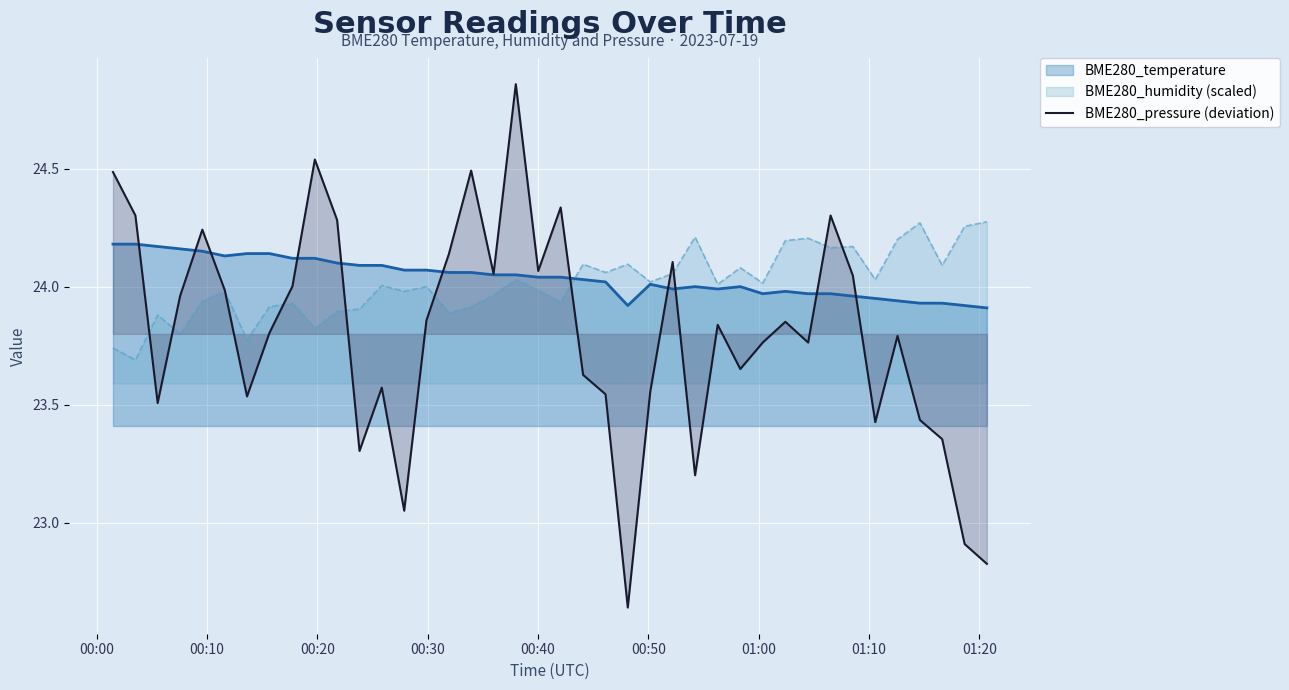

How many points are lower than both their immediate neighbors (excluding endpoints)?

11